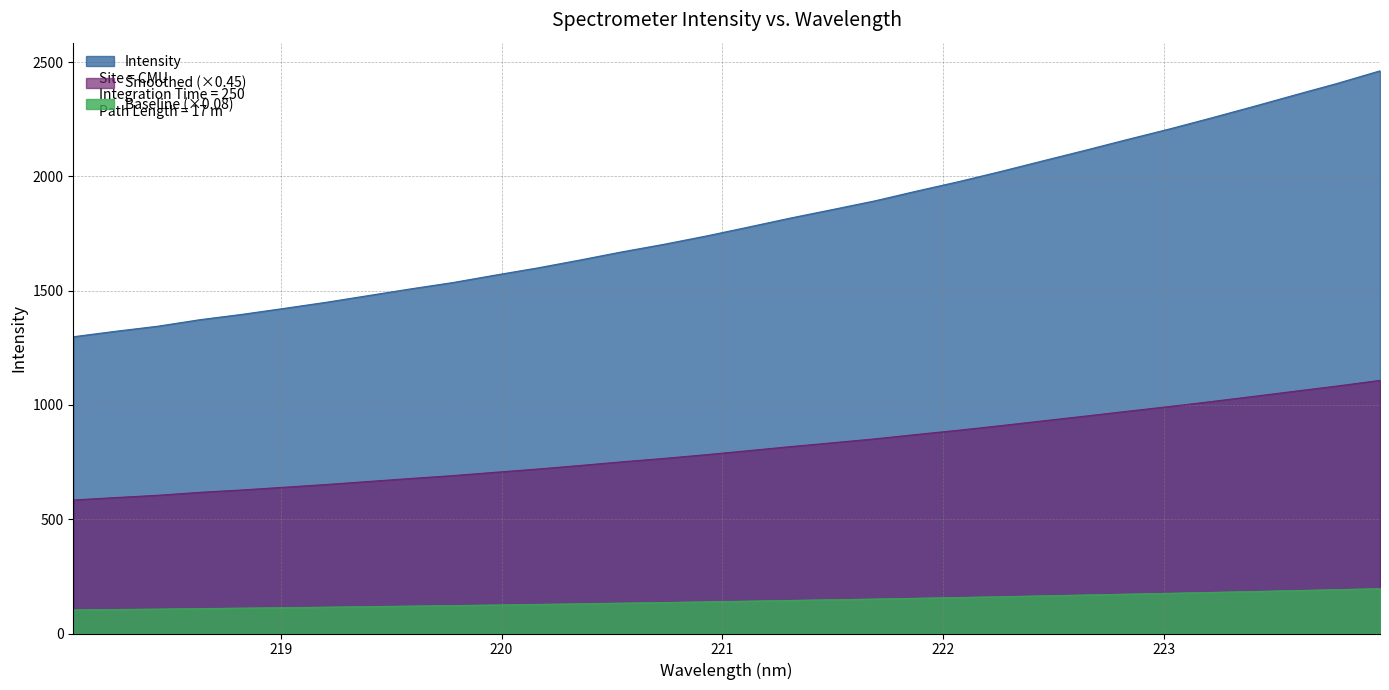

True or false: there are more than 1 points higher than both neighbors.

False